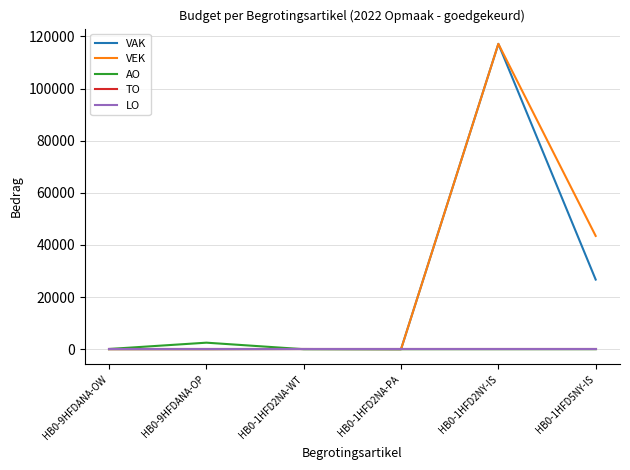

Does the chart display data point markers on the line(s)?

No